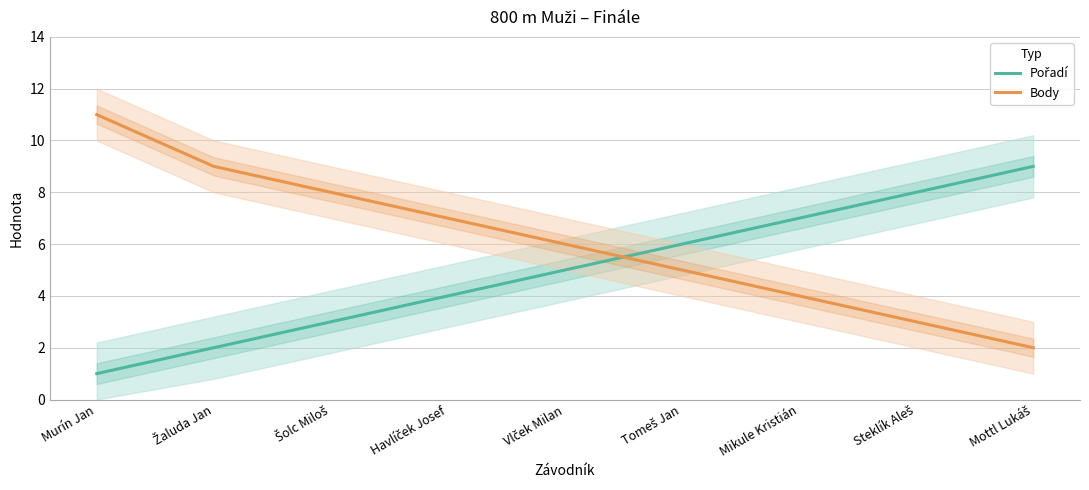

How many Pořadí values are between 3 and 7?

5